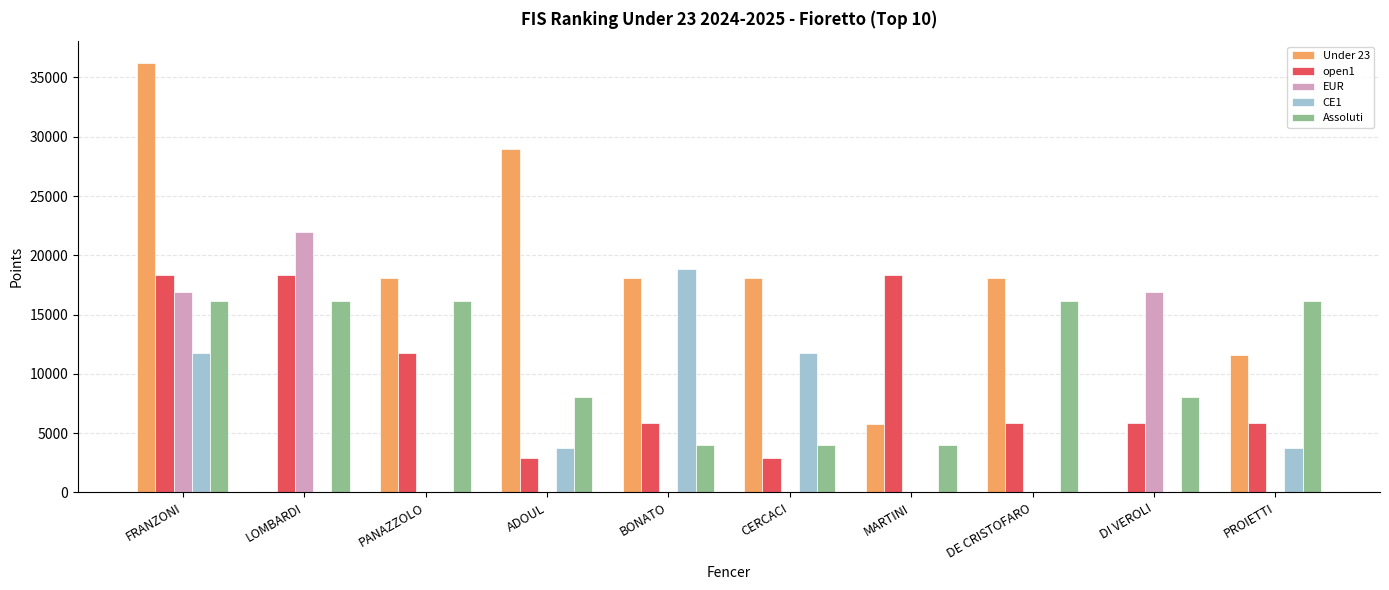

Reading left to right, list all the values displayed in this chart.

Under 23: 36250.0	0.0	18125.0	29000.0	18125.0	18125.0	5800.0	18125.0	0.0	11600.0
open1: 18315.0	18315.0	11721.6	2930.4	5860.8	2930.4	18315.0	5860.8	5860.8	5860.8
EUR: 16875.0	21937.5	0.0	0.0	0.0	0.0	0.0	0.0	16875.0	0.0
CE1: 11800.0	0.0	0.0	3776.0	18880.0	11800.0	0.0	0.0	0.0	3776.0
Assoluti: 16176.0	16176.0	16176.0	8088.0	4044.0	4044.0	4044.0	16176.0	8088.0	16176.0